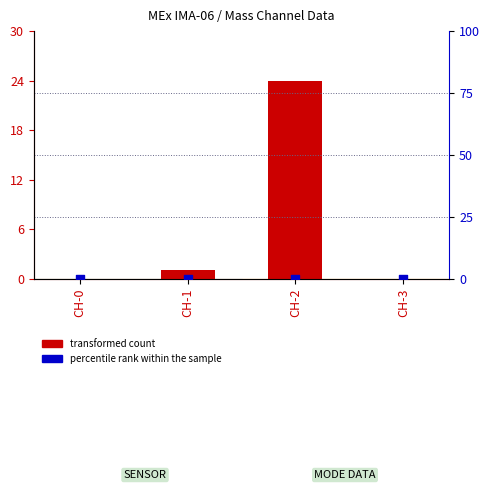

Which series contains the lowest Y value?

transformed count